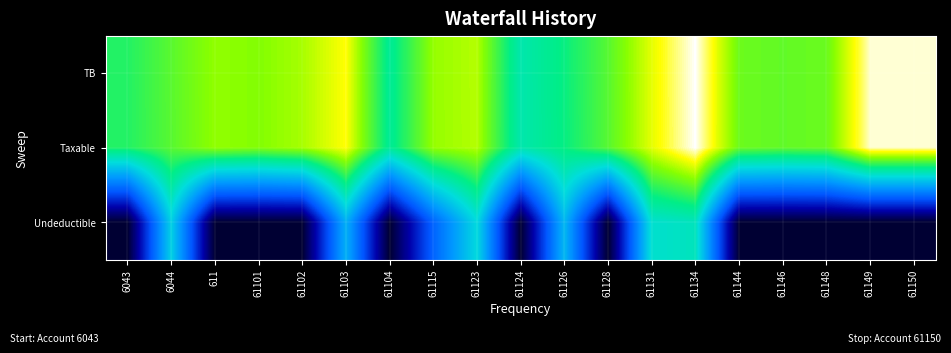

Rank the series by their maximum value, from highest to lowest.

TB, Taxable, Undeductible